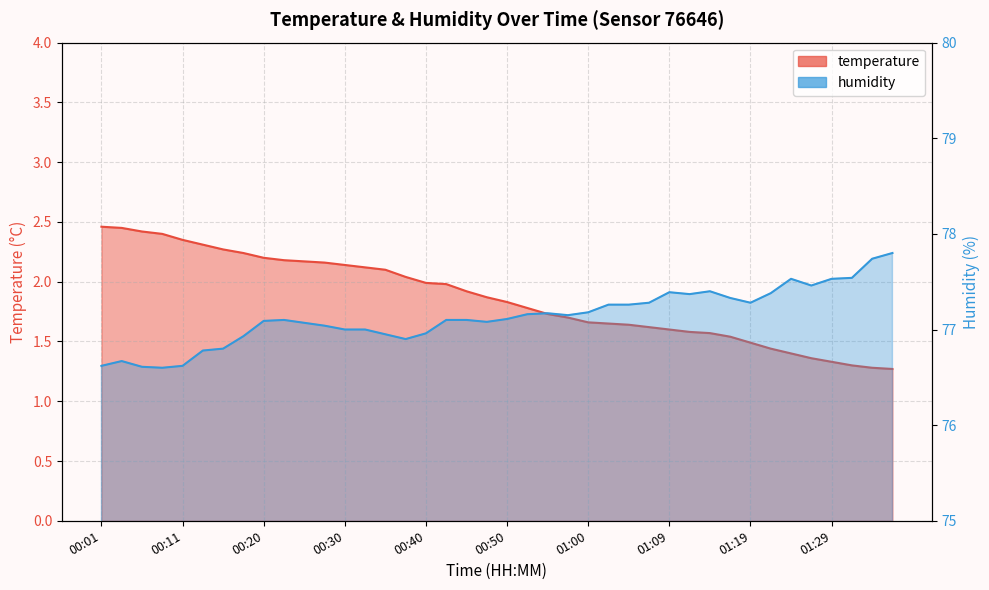

How many series are shown in this chart?

2